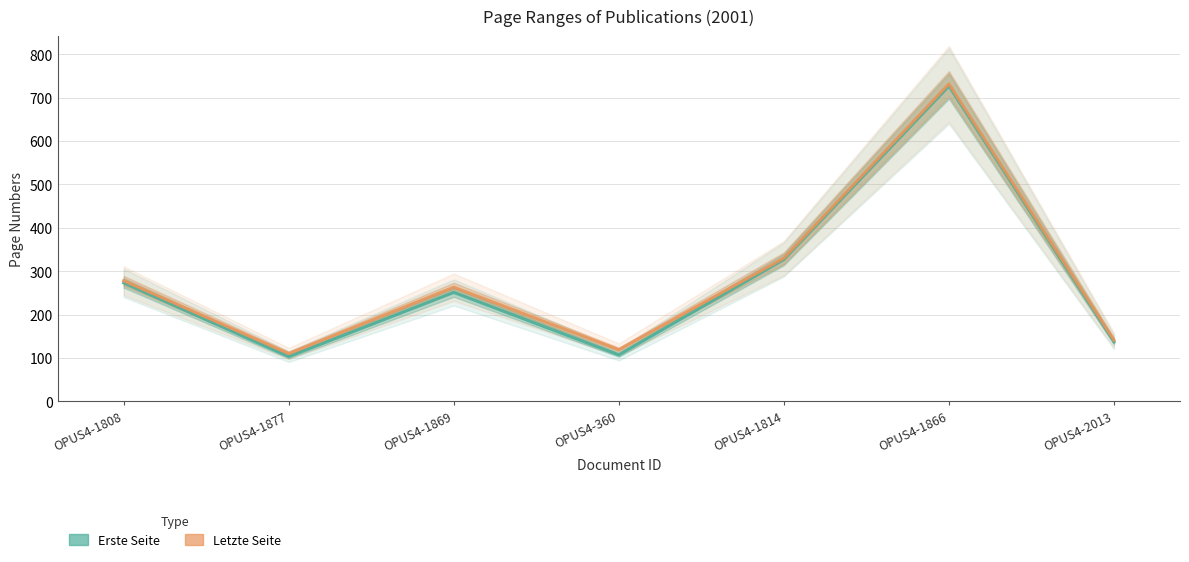

How many data points in Letzte Seite are above 263?

3